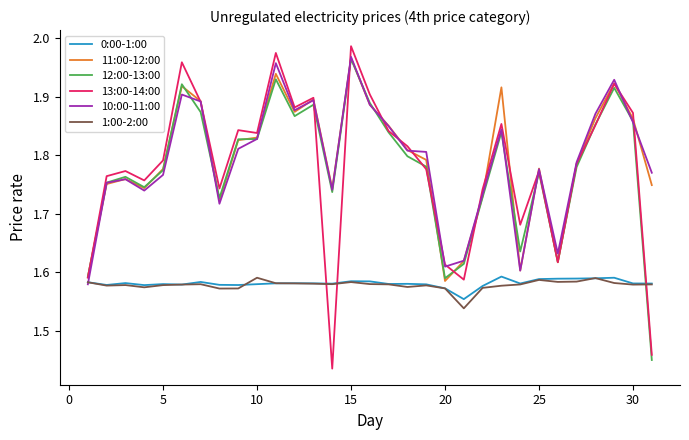

Which series has the largest range (max minus min)?

13:00-14:00